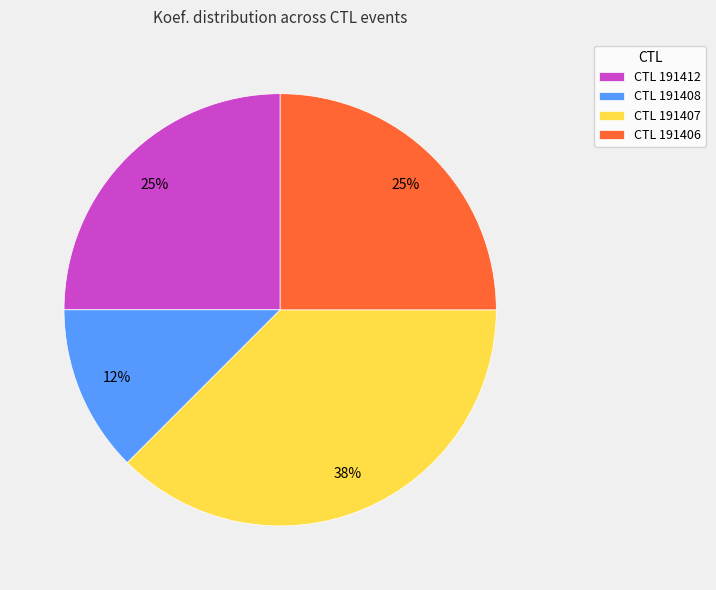

Is there any slice that represents more than half of the pie?

No